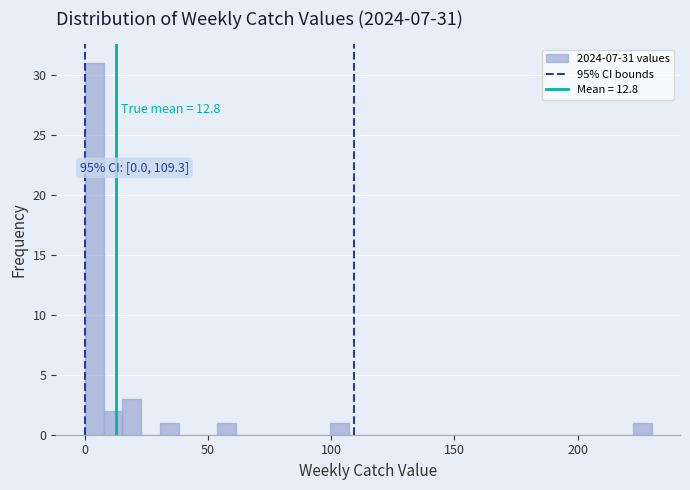

Around what value on the x-axis is the tallest bar? Give the approximate position of its centre, as read against the axis.

5